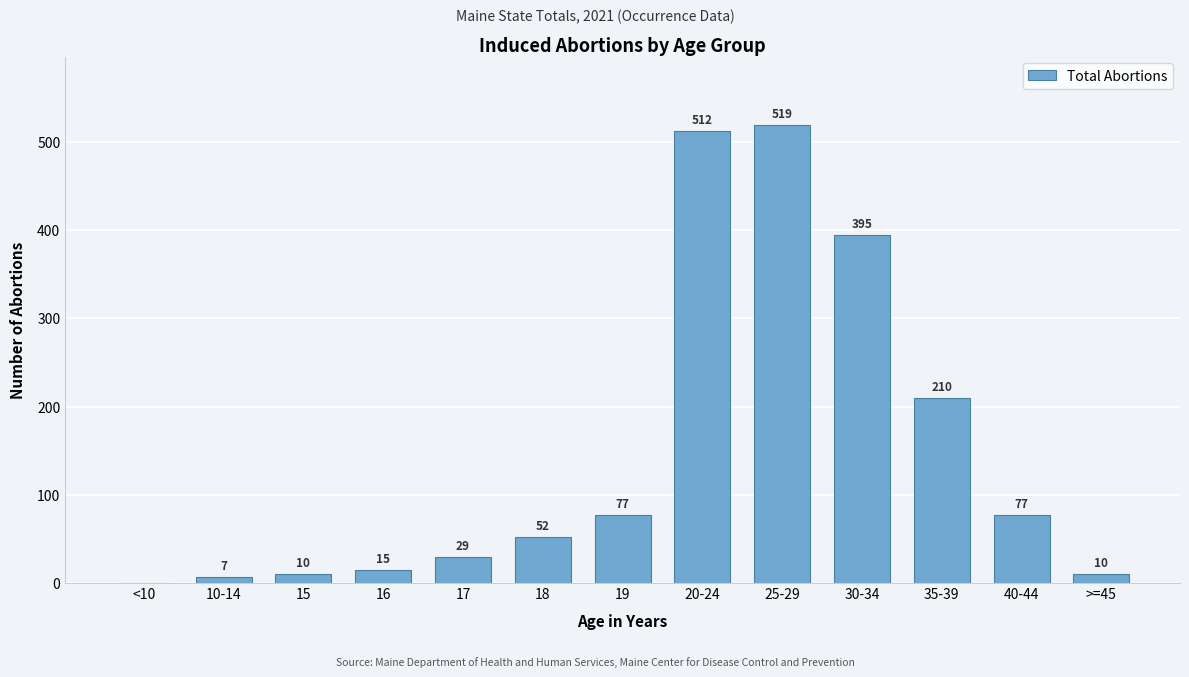

Reading right to left, transcribe all the data shown in this chart.

>=45=10	40-44=77	35-39=210	30-34=395	25-29=519	20-24=512	19=77	18=52	17=29	16=15	15=10	10-14=7	<10=0